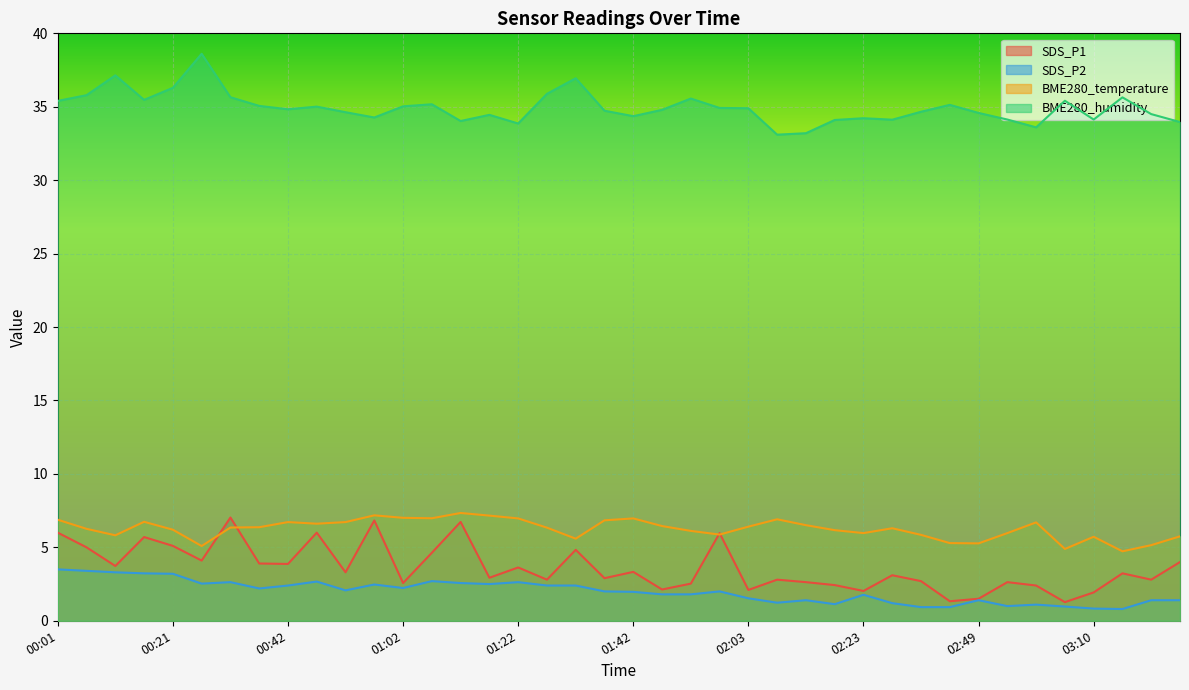

What is the spread (max minus min) of values at 00:26?

36.1